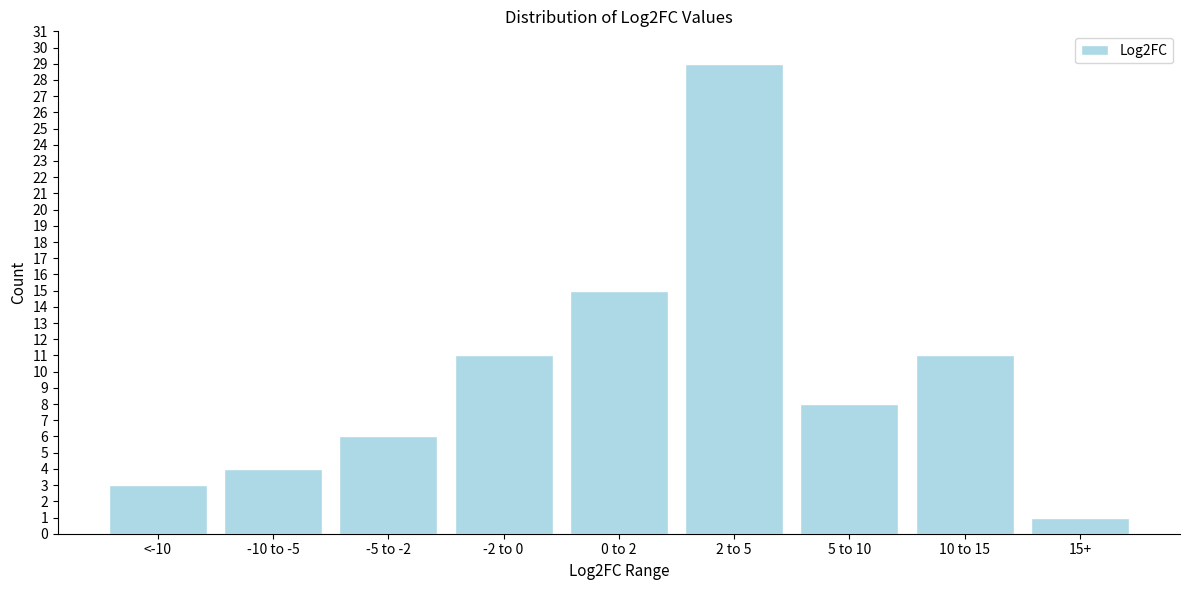

Reading left to right, what are all the values shown in this chart?

3	4	6	11	15	29	8	11	1